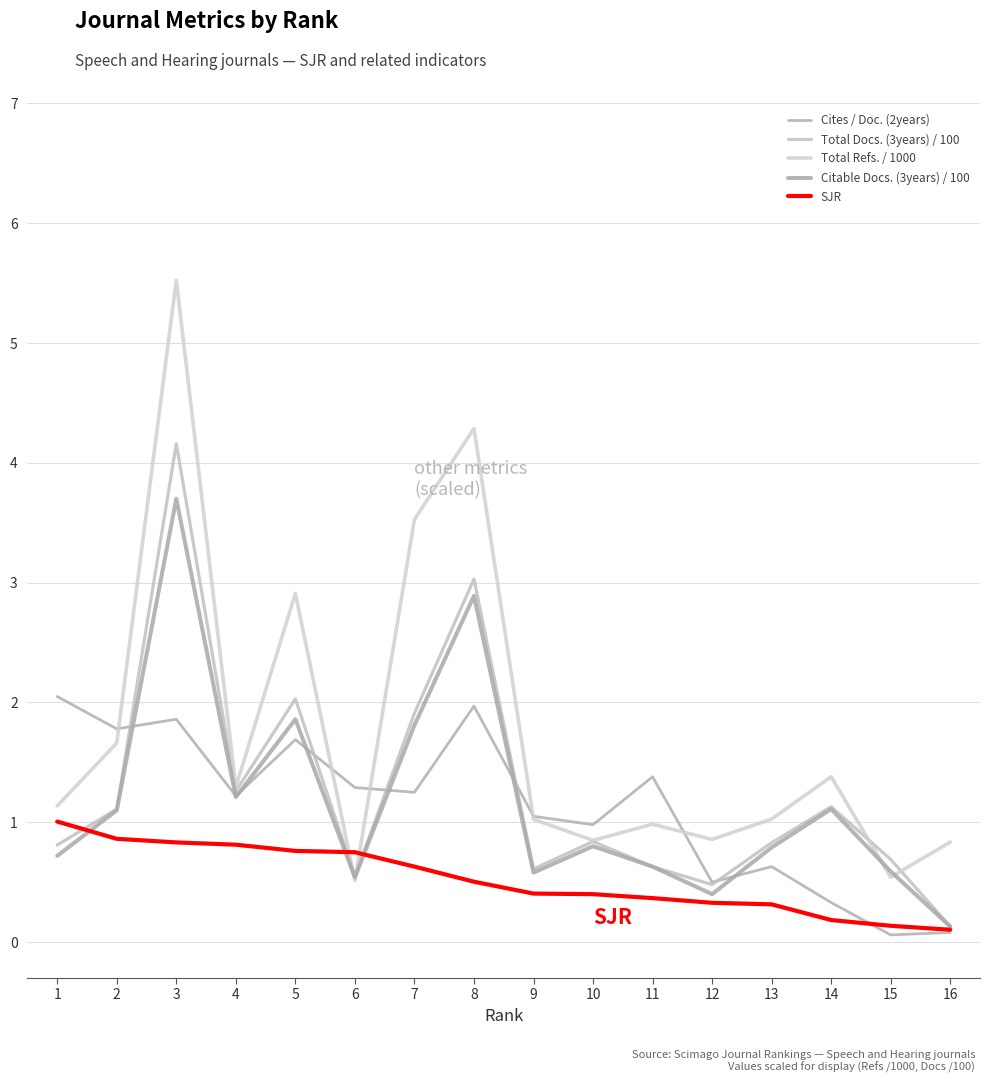

Does the chart display data point markers on the line(s)?

No